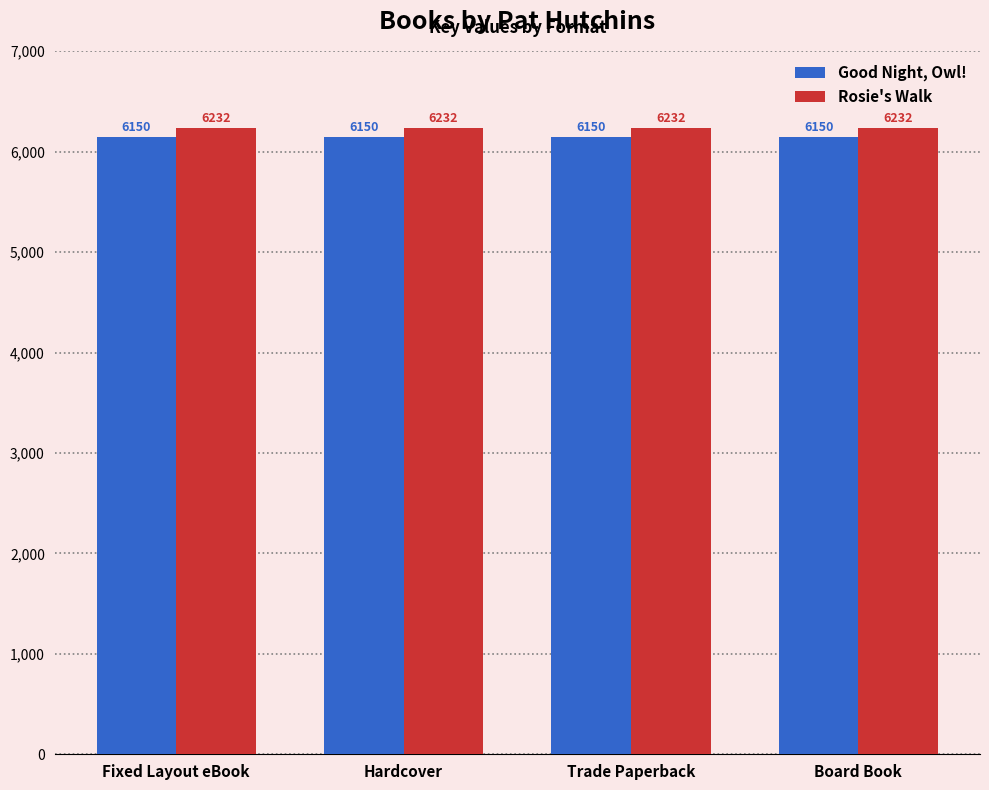

Which series has the largest total across all categories?

Rosie's Walk